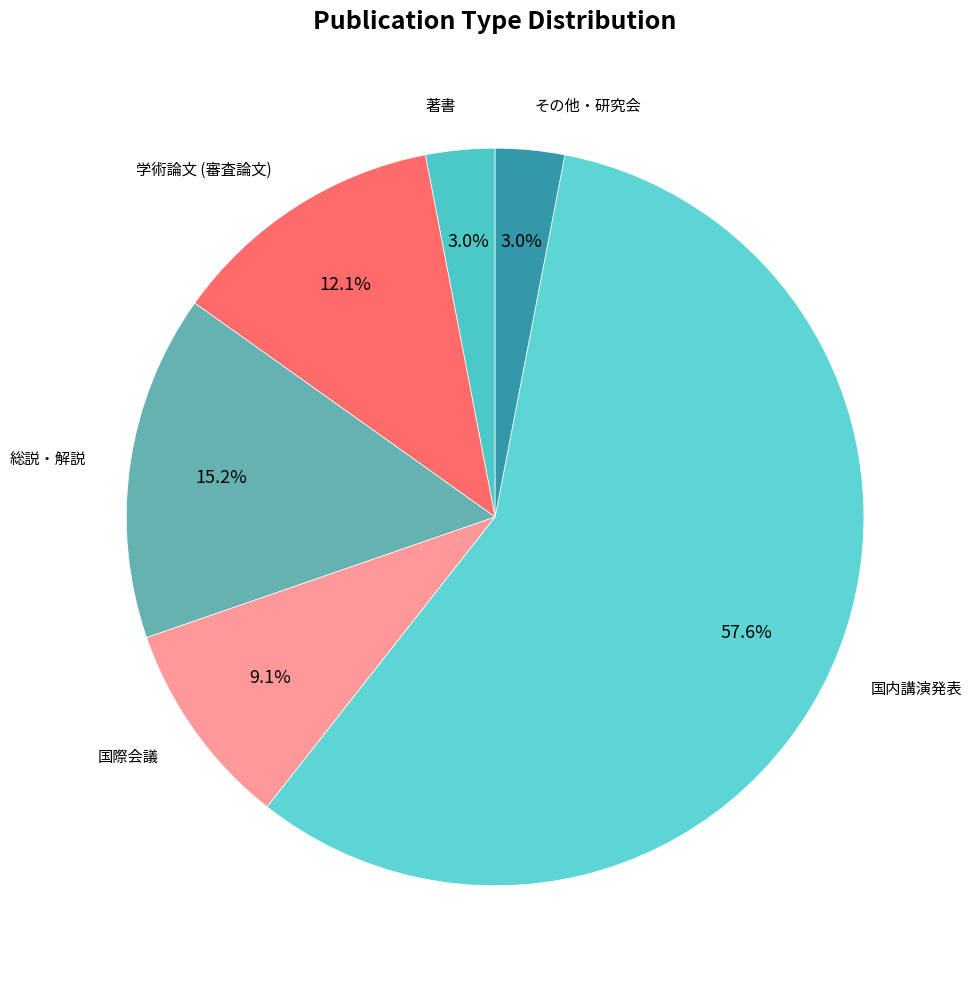

Does 国内講演発表 account for over 50% of the chart?

Yes